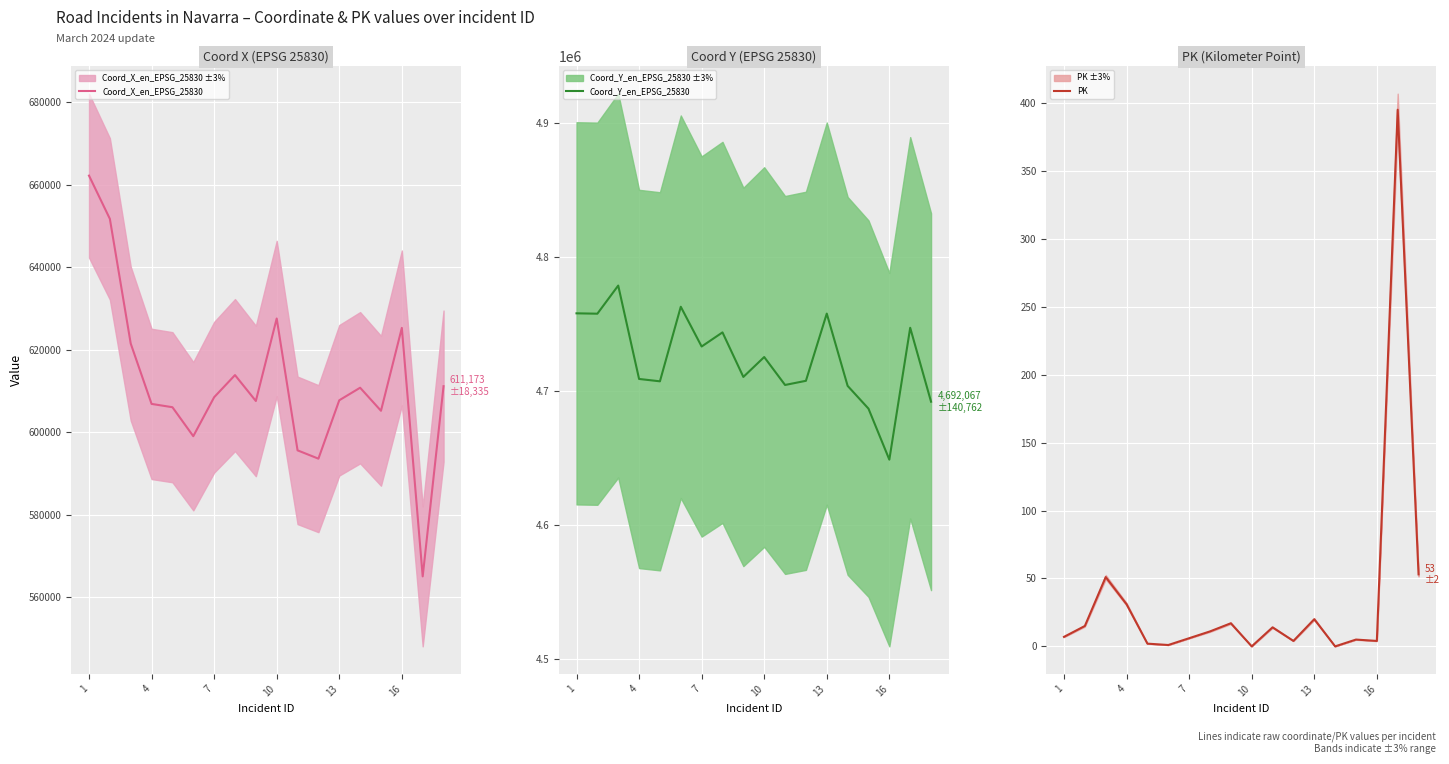

Is it true that Coord_X_en_EPSG_25830 equals 625293 at 16?

True